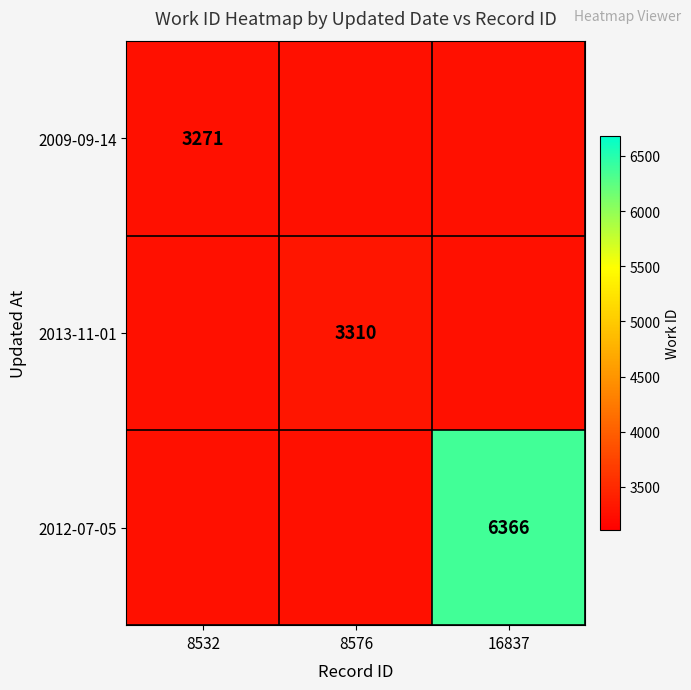

The value of 2013-11-01 at 8576 is 4517. True or false?

False